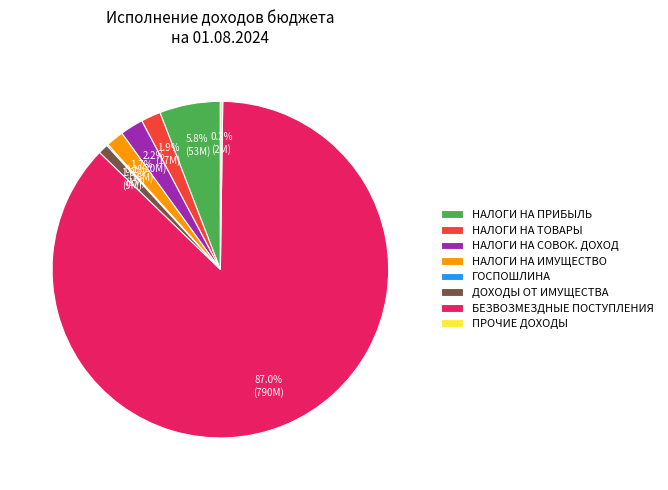

Which has a higher value, ДОХОДЫ ОТ ИМУЩЕСТВА or БЕЗВОЗМЕЗДНЫЕ ПОСТУПЛЕНИЯ?

БЕЗВОЗМЕЗДНЫЕ ПОСТУПЛЕНИЯ